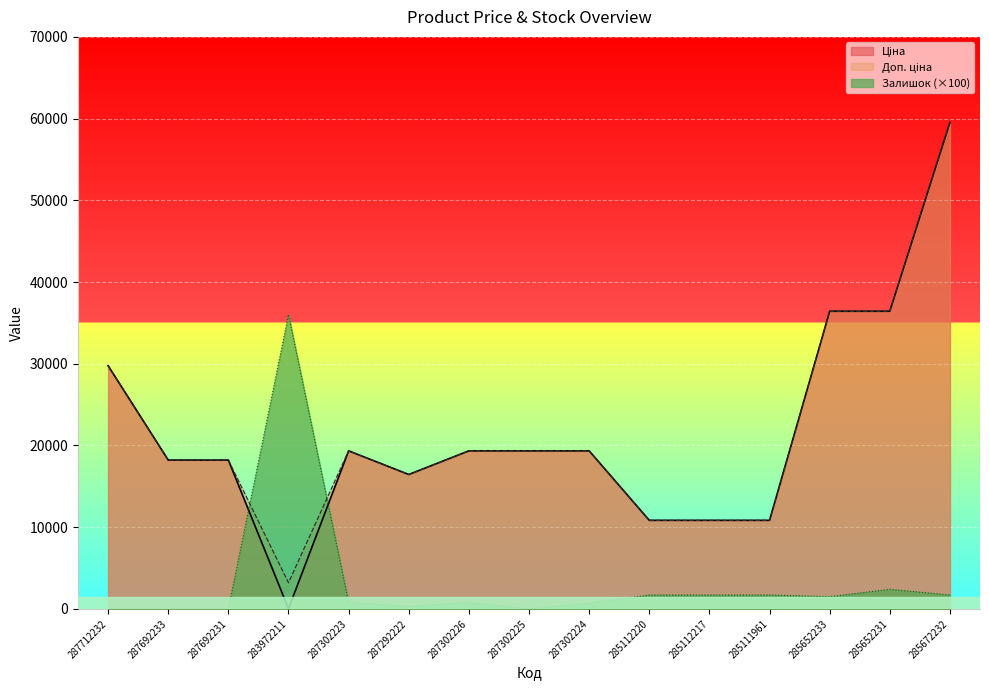

True or false: Залишок and Доп. ціна cross at least once.

True